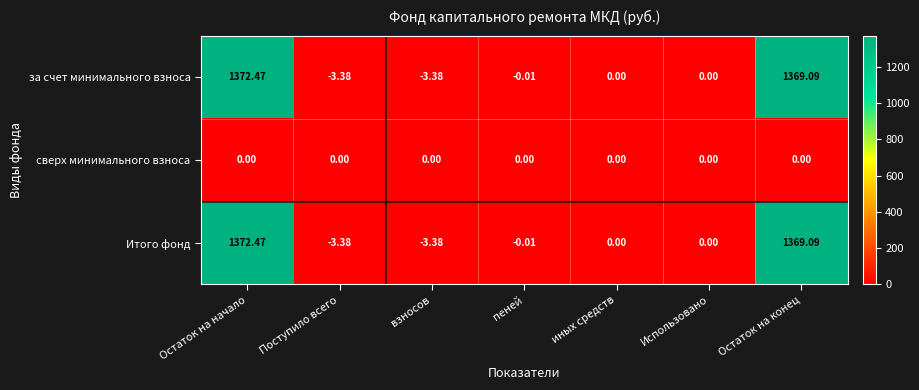

At which category is the sum across all series the highest?

Остаток на начало